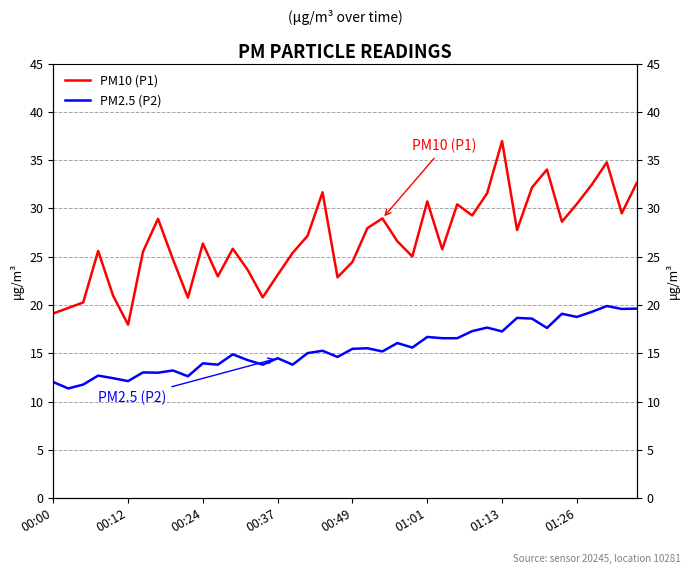

In PM2.5 (P2), how many points are higher than both neighbors (excluding endpoints)?

14